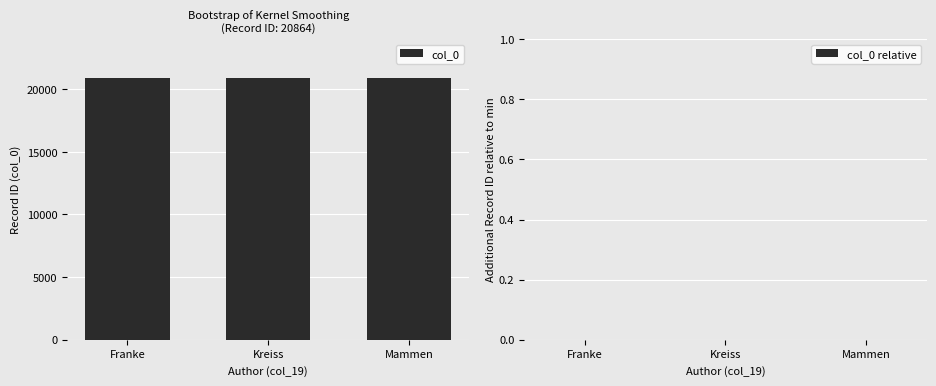

What is the label of the 2nd bar from the right?

Kreiss